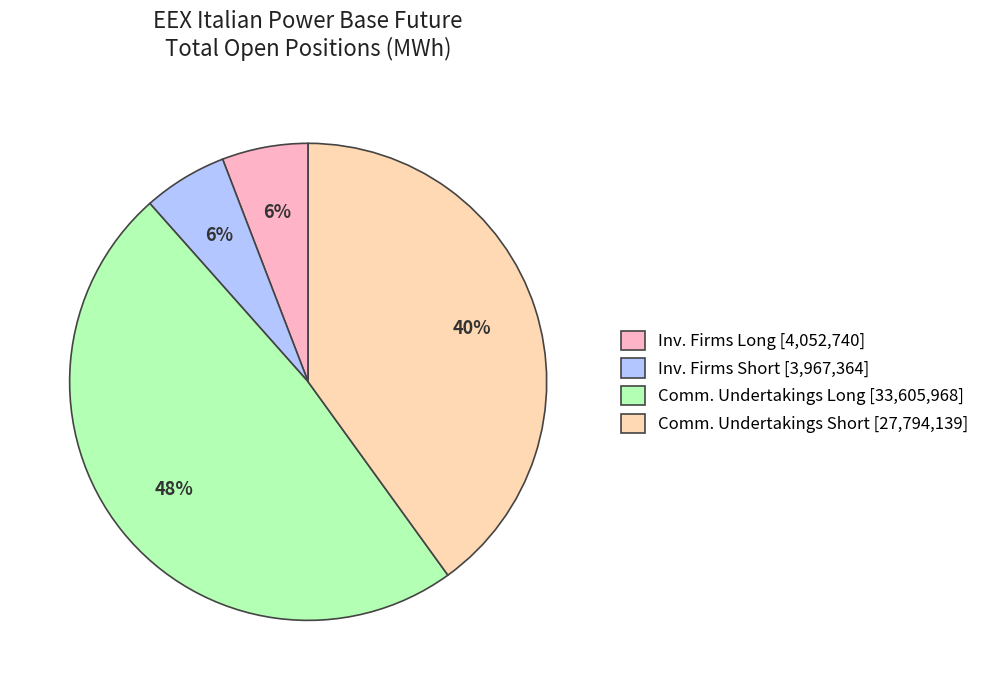

To the nearest percent, what is the average slice percentage?

25%